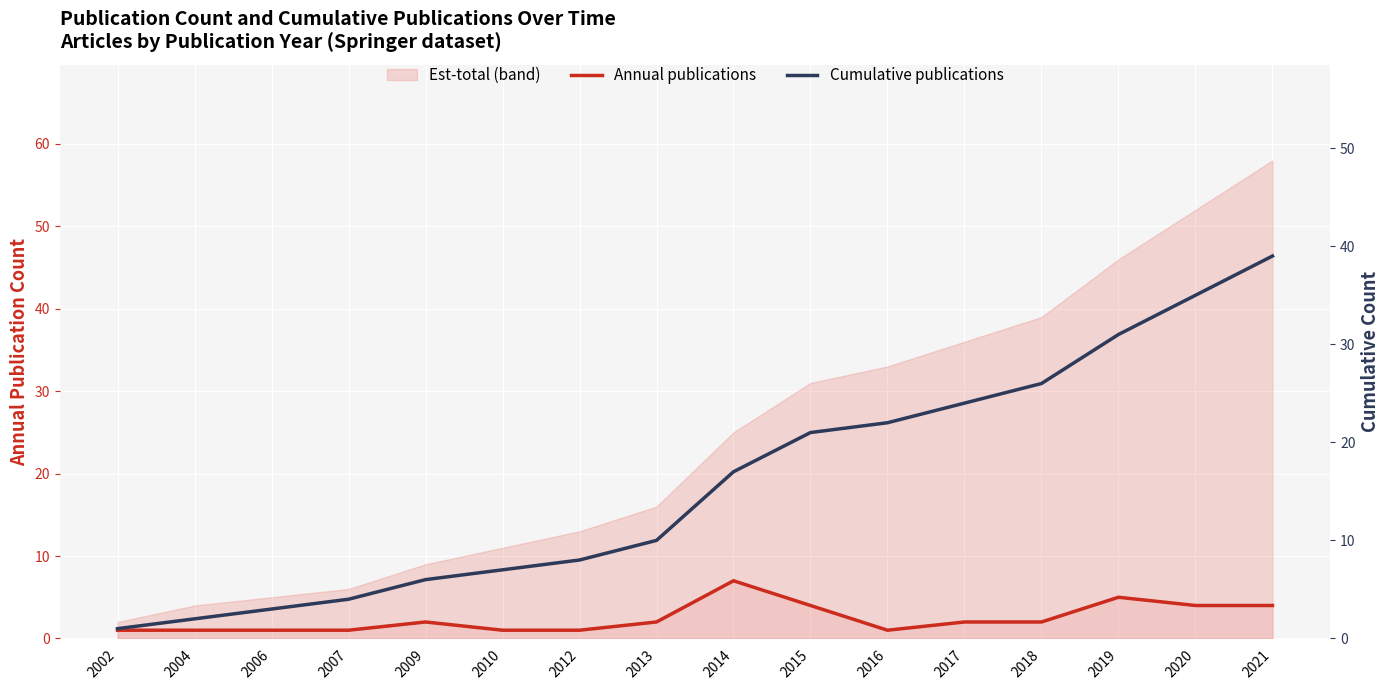

List the series in order of their peak value, highest first.

Cumulative publications, Annual publications